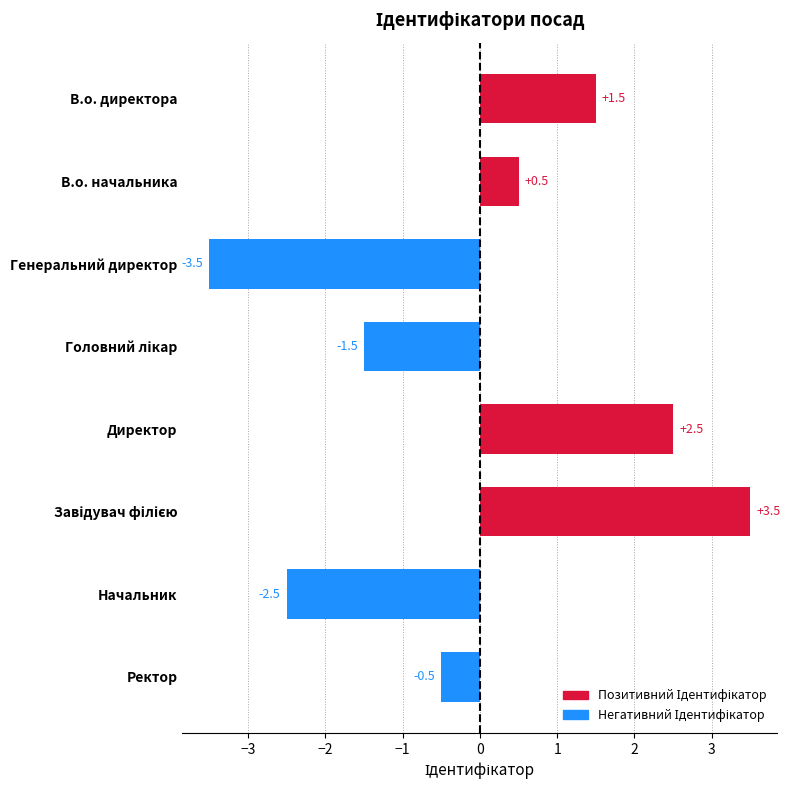

How many values are above zero?

4